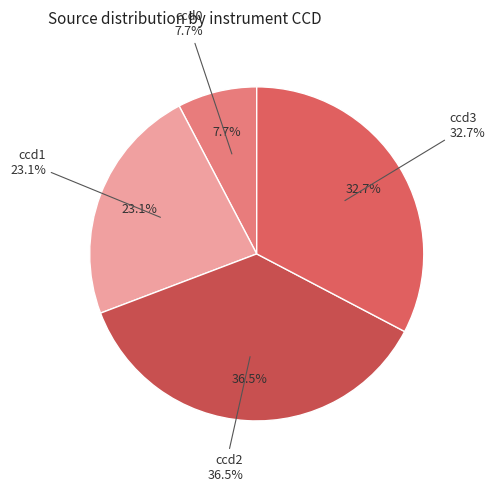

What percentage is NOT represented by ccd3?

67.3%